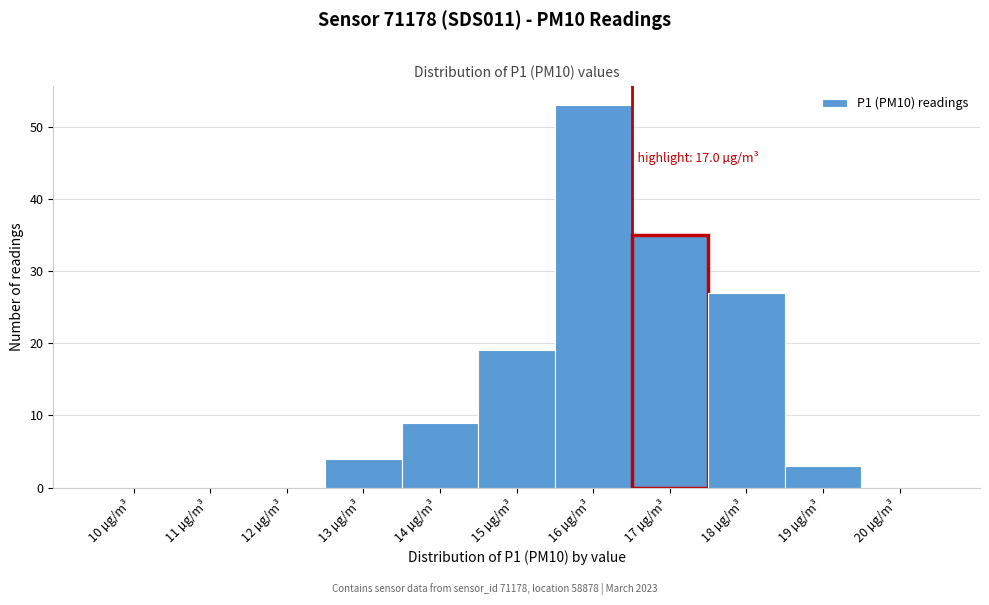

Reading right to left, transcribe all the data shown in this chart.

20 µg/m³=0	19 µg/m³=3	18 µg/m³=27	17 µg/m³=35	16 µg/m³=53	15 µg/m³=19	14 µg/m³=9	13 µg/m³=4	12 µg/m³=0	11 µg/m³=0	10 µg/m³=0